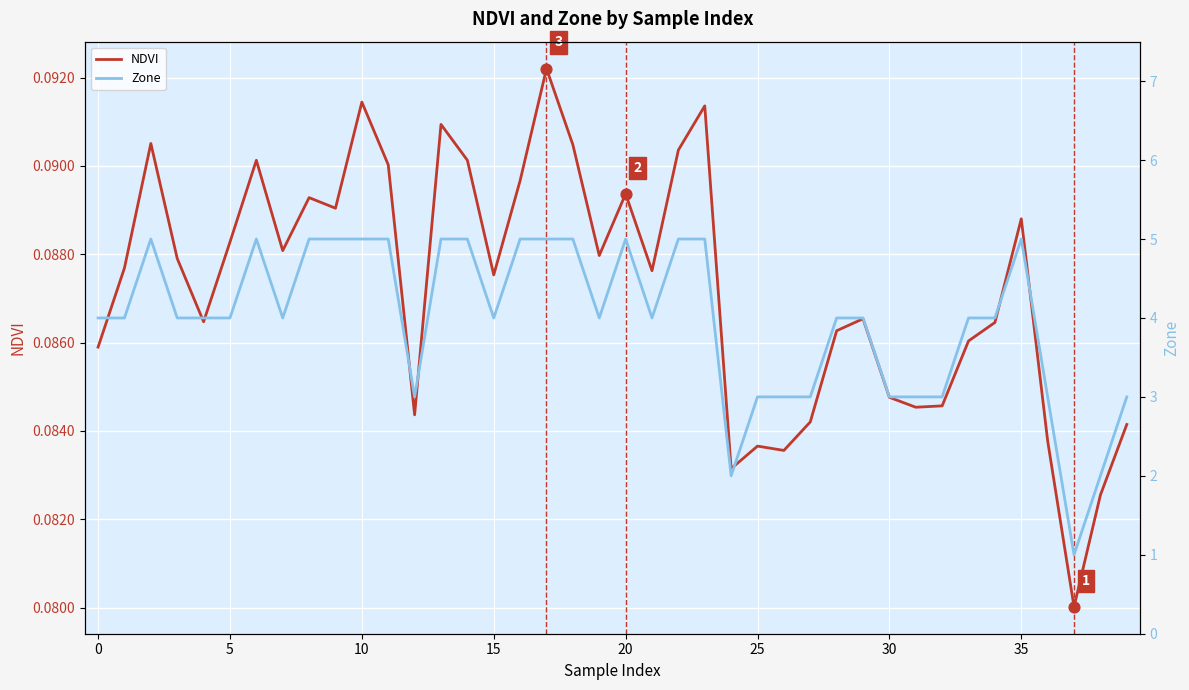

At which category is the sum across all series the highest?

17